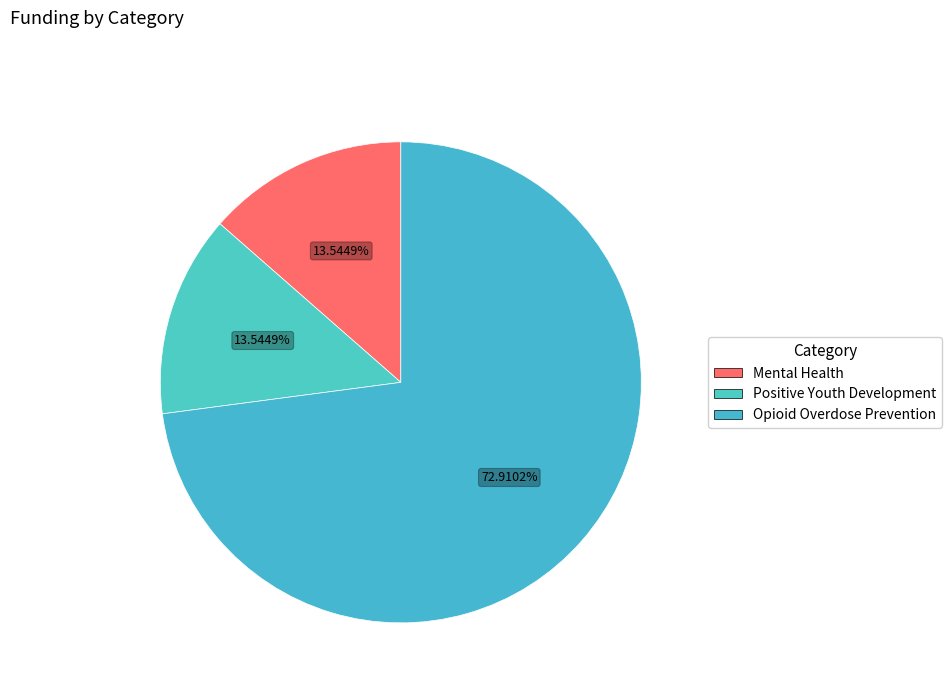

What percentage is NOT represented by Opioid Overdose Prevention?

27.1%